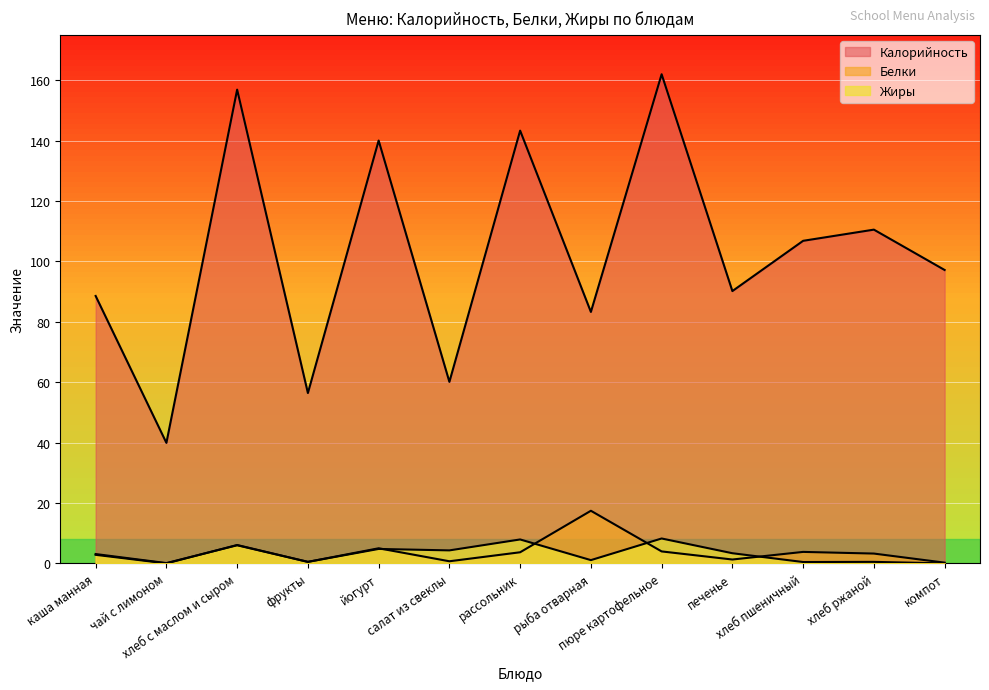

What is the difference between the highest and lowest values at хлеб ржаной?

110.0